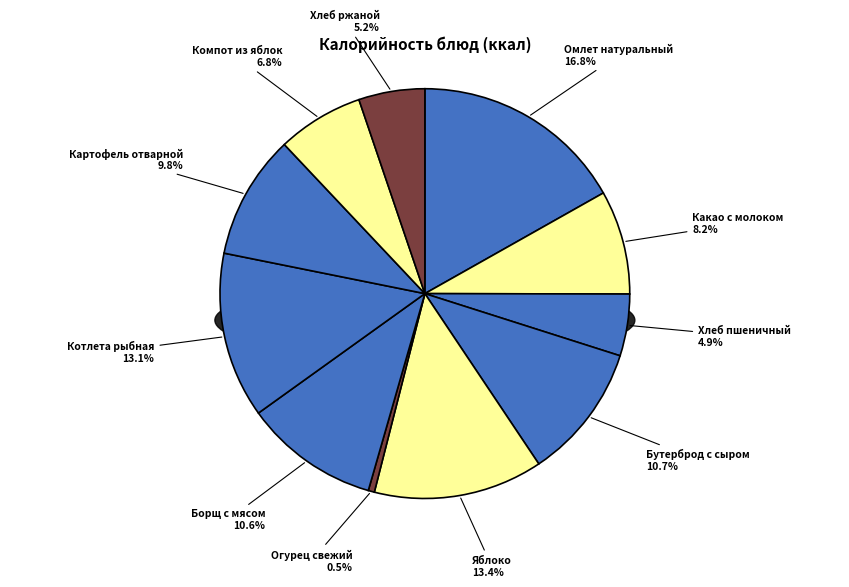

How many slices are in this pie chart?

11